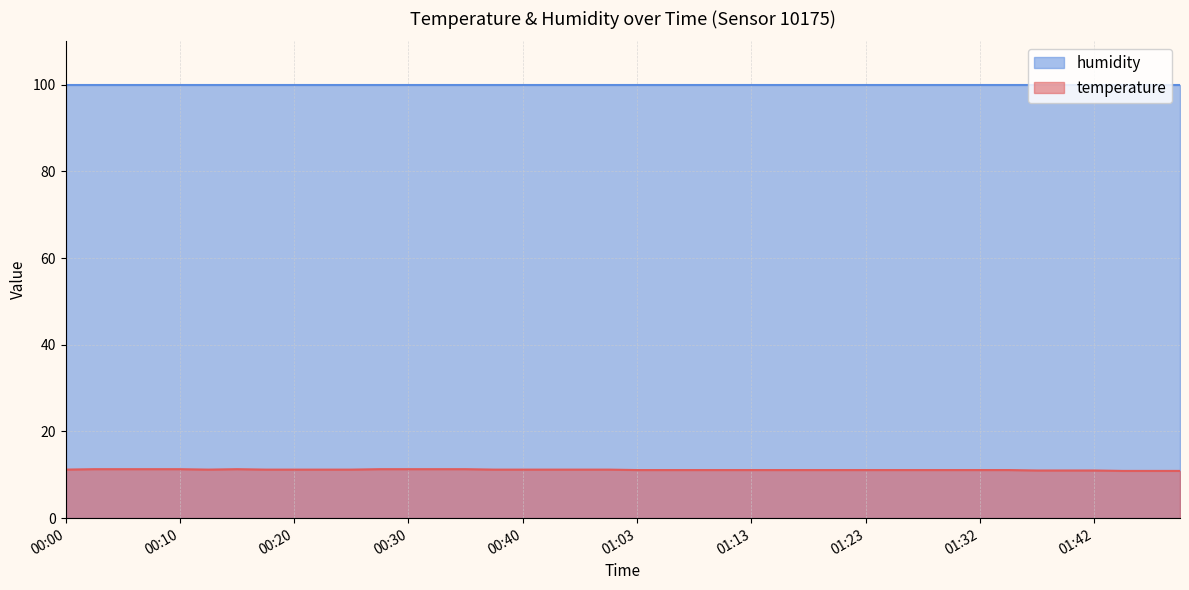

At which label is the value closest to 11?

01:37